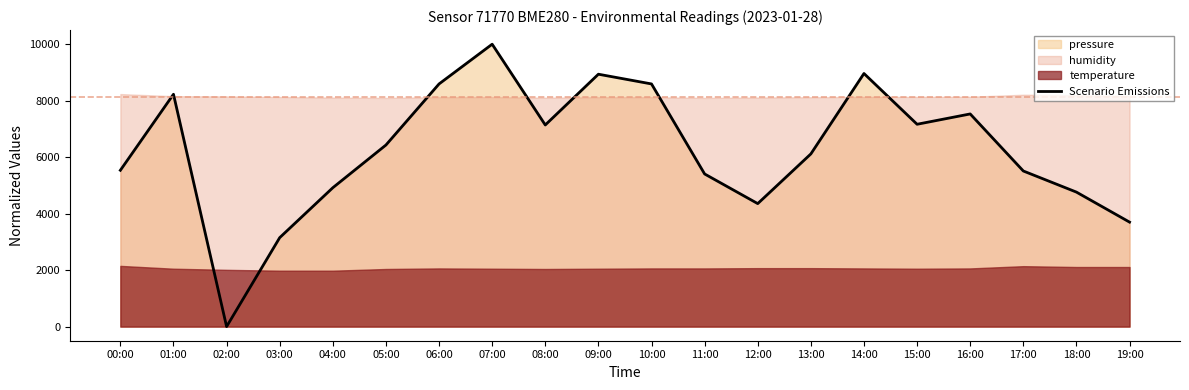

Reading left to right, list all the values displayed in this chart.

5535.5	8227.6	0.0	3149.9	4918.1	6430.1	8593.0	10000.0	7139.9	8937.4	8593.0	5405.3	4355.3	6115.1	8962.6	7165.1	7530.4	5510.3	4762.7	3700.1